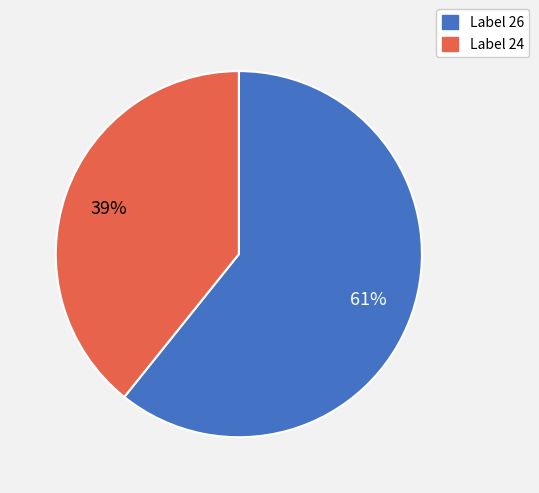

Combined, do Label 24 and Label 26 account for over 50%?

Yes